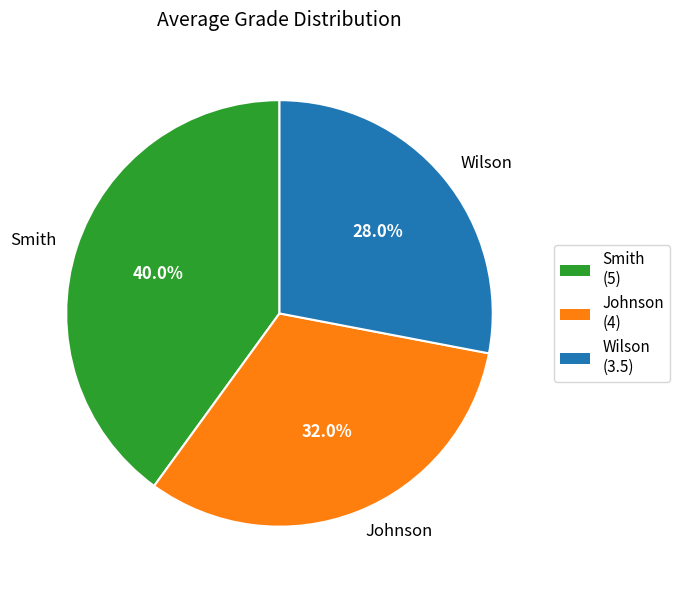

What is the ratio of the value at Johnson to the value at Smith?

0.8